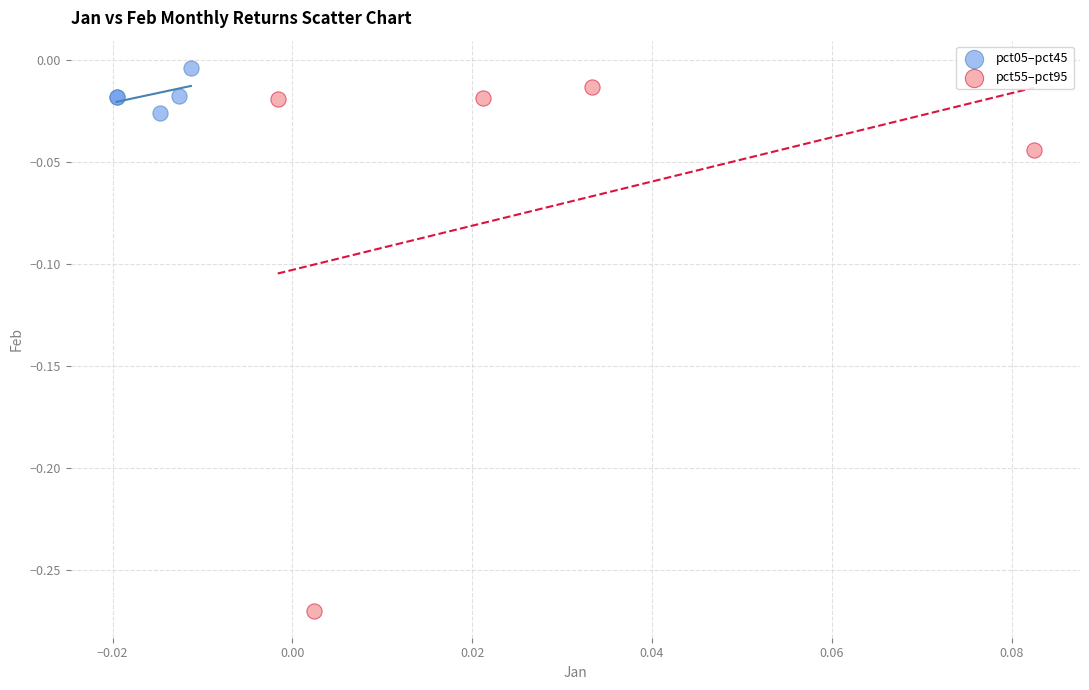

Which series has the widest spread of Y values?

pct55–pct95